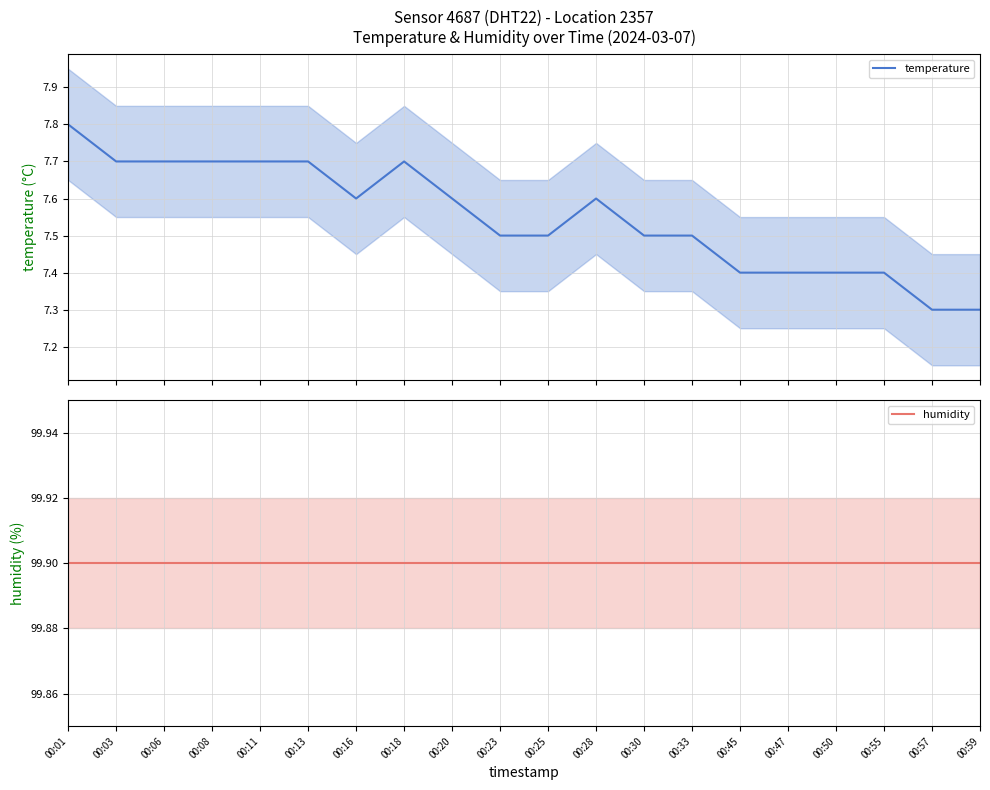

Which series has the widest spread of values?

temperature